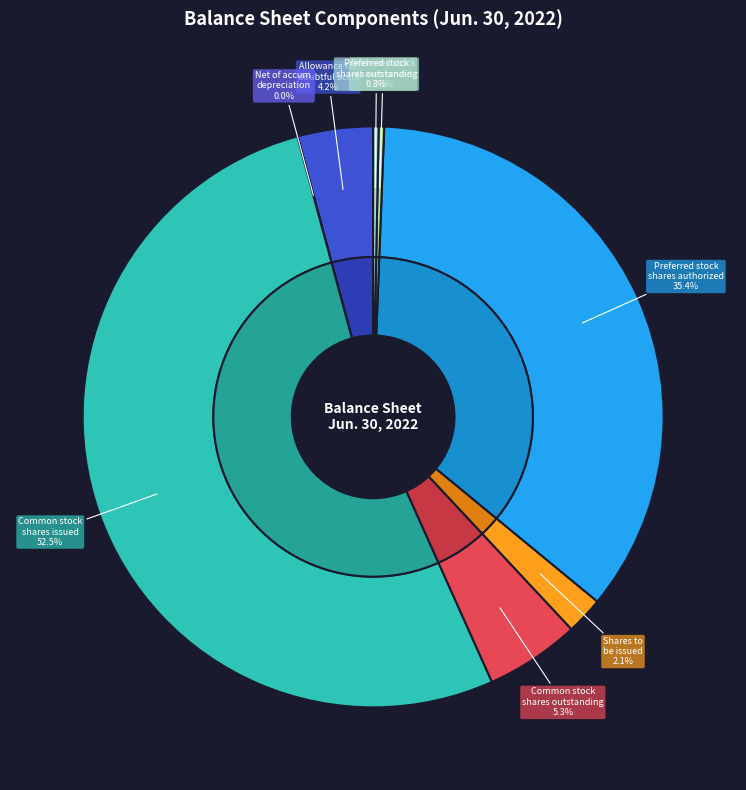

To the nearest percent, what is the combined percentage of Allowance for doubtful accounts and Common stock, shares outstanding?

9%